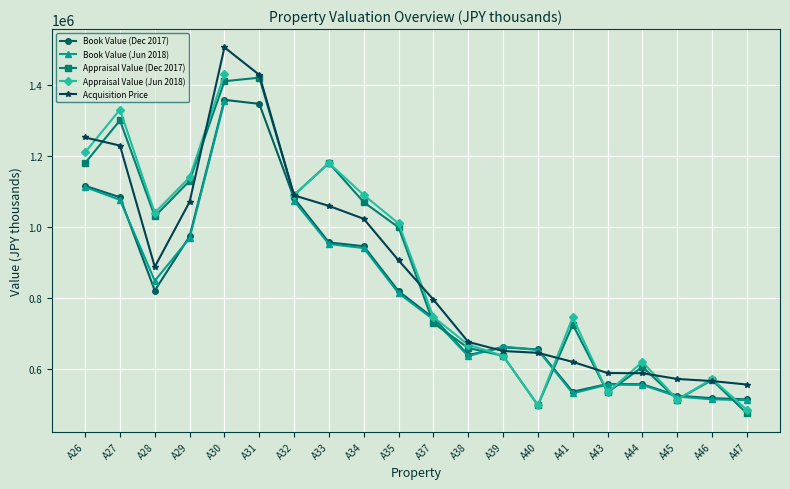

In Appraisal Value (Jun 2018), how many points are higher than both neighbors (excluding endpoints)?

5